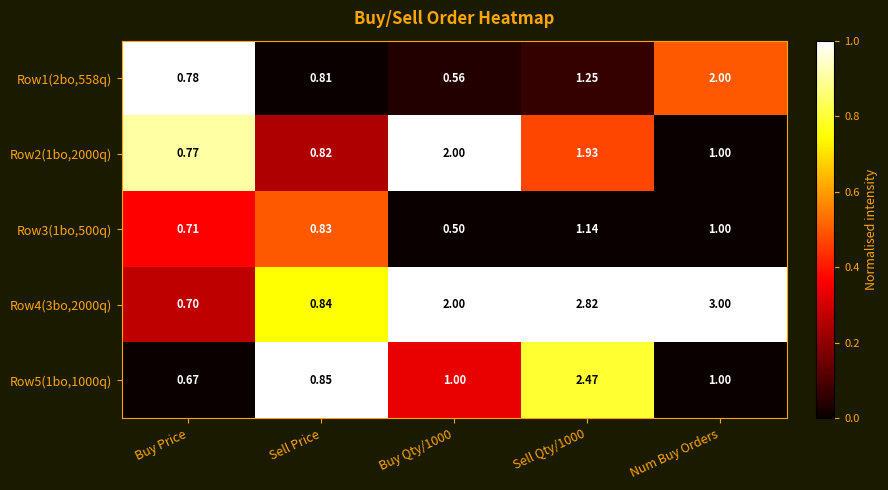

Is the value of Row5(1bo,1000q) at Sell Price greater than the value of Row1(2bo,558q) at Num Buy Orders?

No